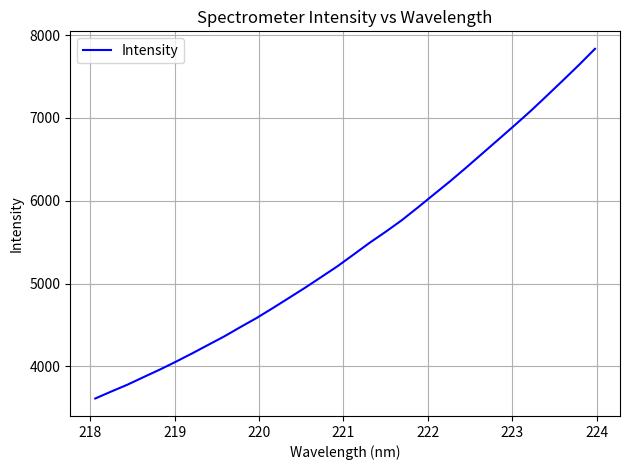

What is the minimum value shown in the chart?

3612.1